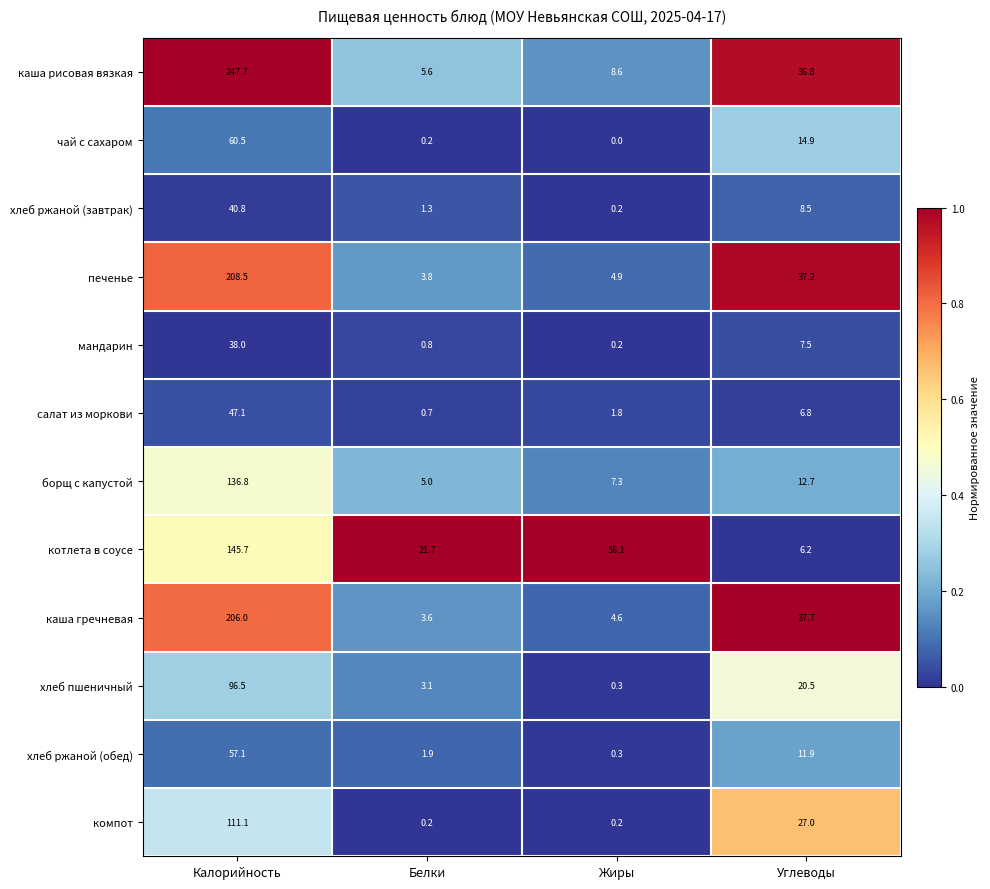

At Углеводы, list the series in order from smallest to largest.

котлета в соусе, салат из моркови, мандарин, хлеб ржаной (завтрак), хлеб ржаной (обед), борщ с капустой, чай с сахаром, хлеб пшеничный, компот, каша рисовая вязкая, печенье, каша гречневая